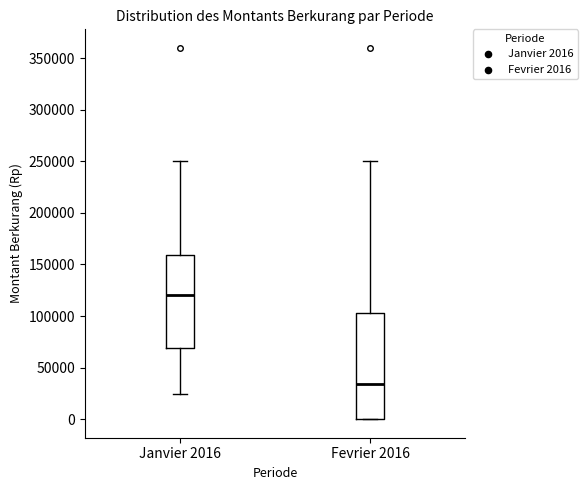

Reading left to right, transcribe this box plot: for each box, give where its median line is, the range the box spans, and where its two whiskers end, as read against the y-axis. The values are not printed on the chart, so give them approximately, as read against the axis.

Janvier 2016: median 120000, box 70000 to 160000, whiskers 25000 to 250000
Fevrier 2016: median 35000, box 0 to 105000, whiskers 0 to 250000